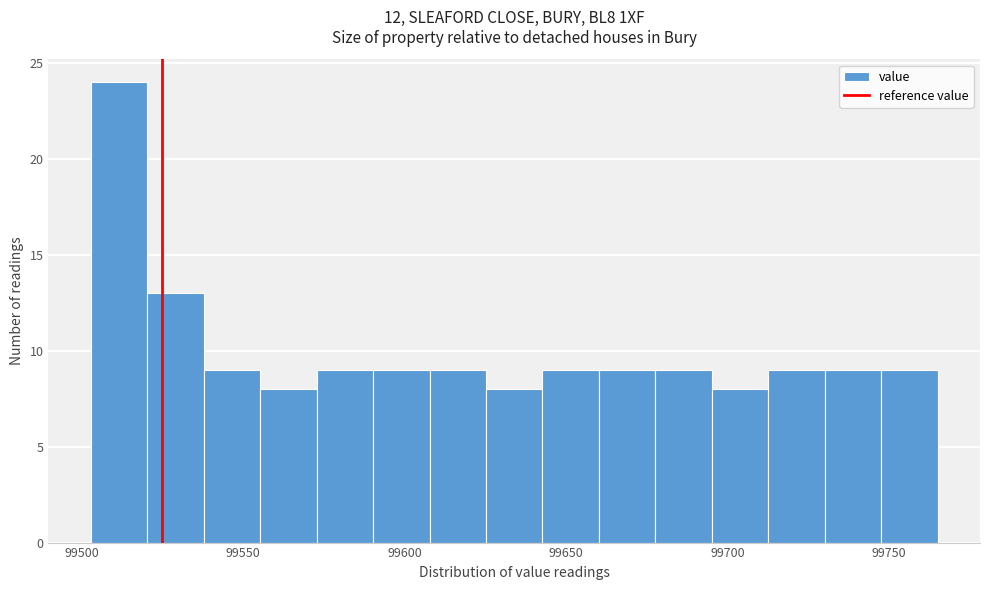

Read against the x-axis, roughly where is the centre of the tallest bar?

99510